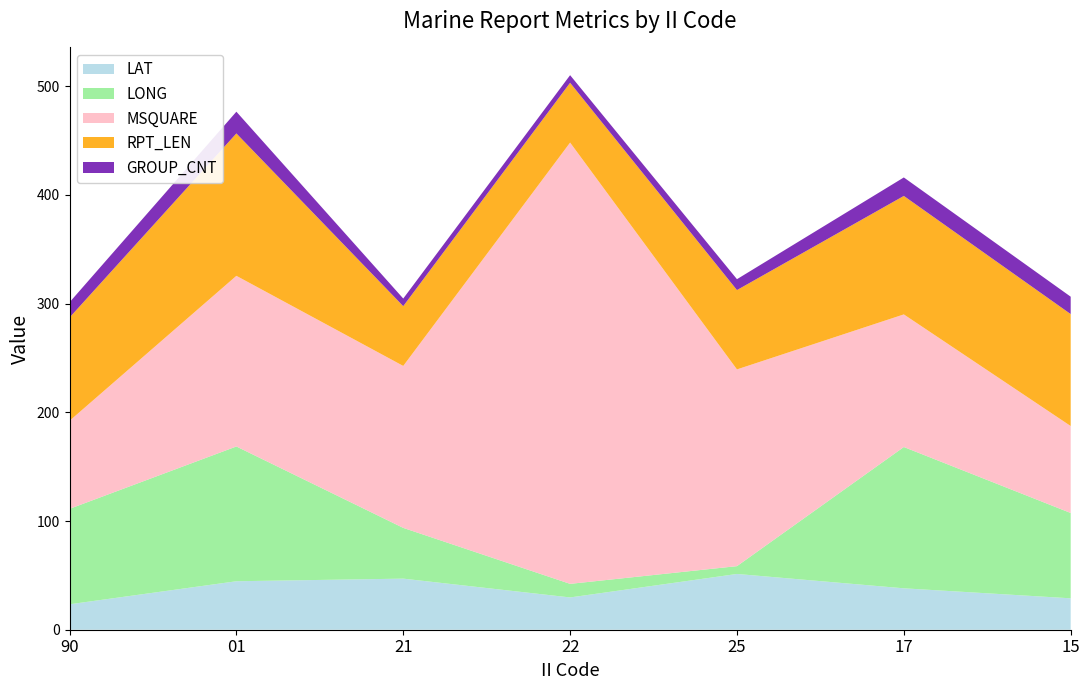

Reading left to right, extract all data points from this chart.

LAT: 23.4	44.6	47.0	29.7	51.3	38.1	28.9
LONG: 87.8	124.0	46.7	12.5	7.2	130.0	78.5
MSQUARE: 81.0	157.0	149.0	406.0	181.0	122.0	80.0
RPT_LEN: 95.0	131.0	55.0	55.0	73.0	109.0	103.0
GROUP_CNT: 14.0	20.0	7.0	7.0	10.0	17.0	16.0